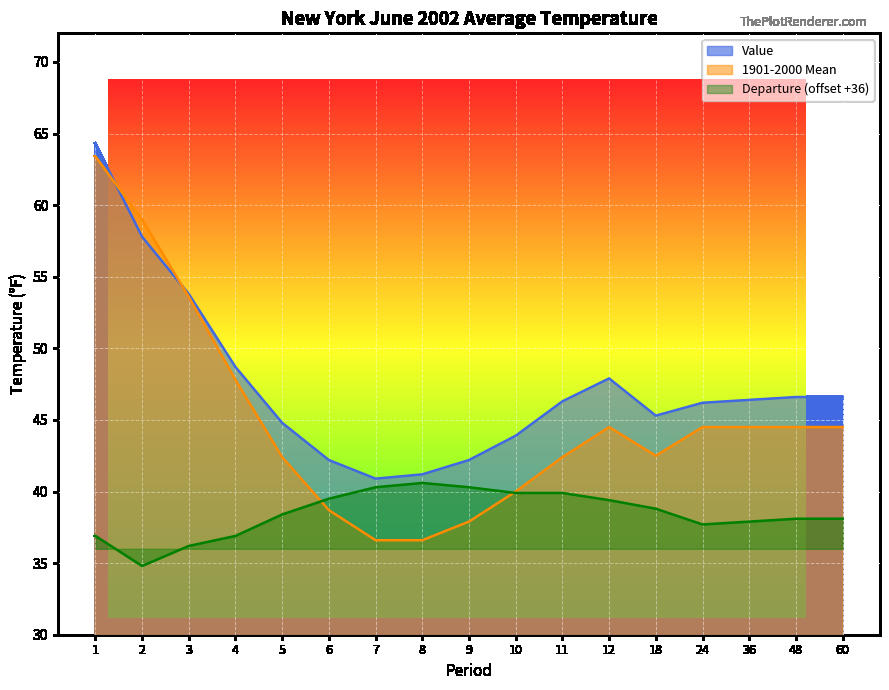

What is the smallest value displayed?

34.8